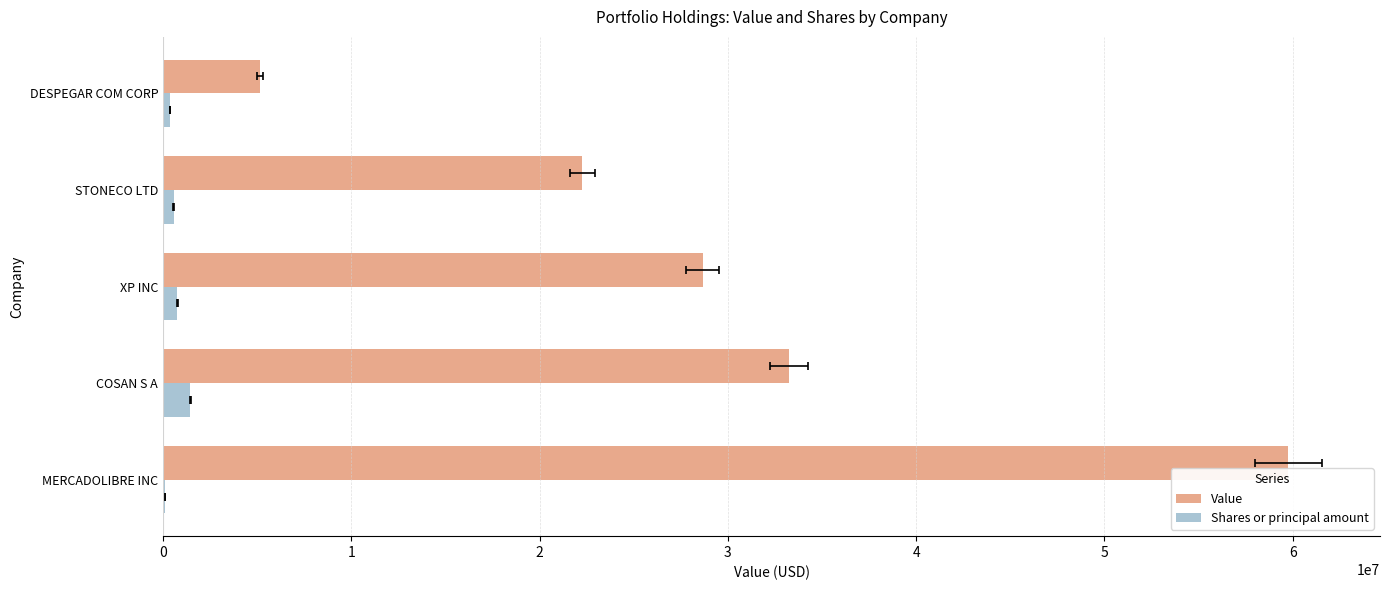

What are all the series names shown in the legend?

Value, Shares or principal amount